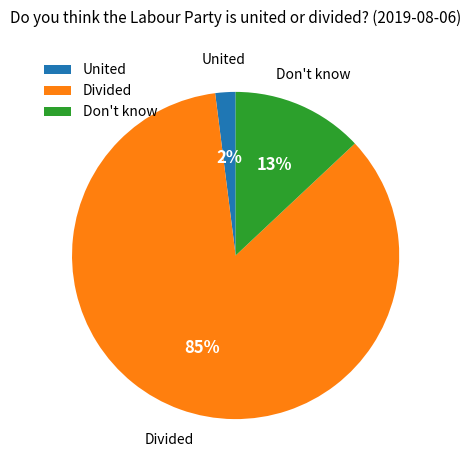

Does Don't know account for over 50% of the chart?

No